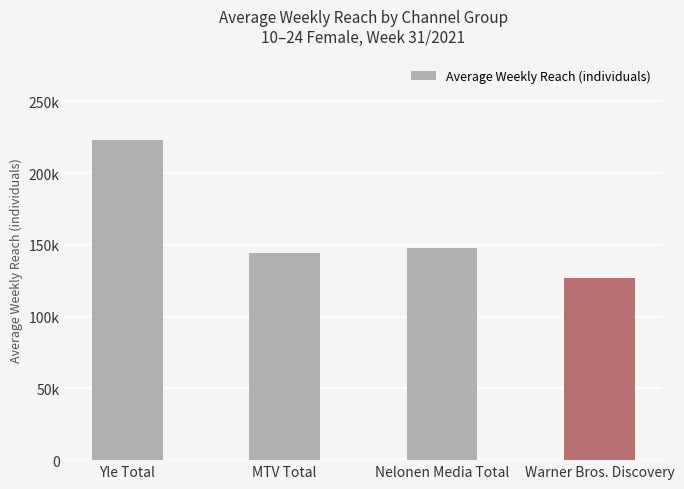

What position from the right is Yle Total?

4